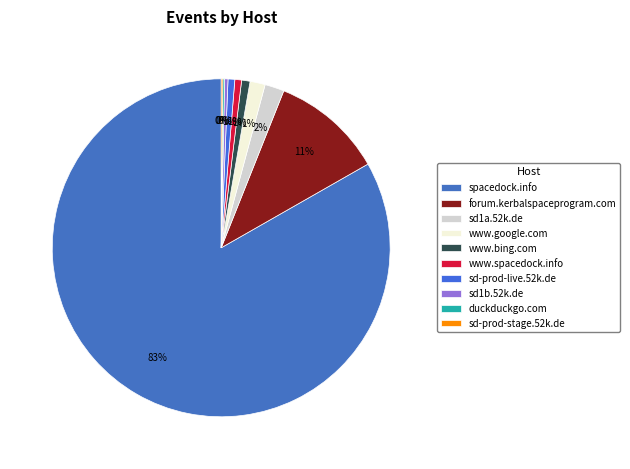

What is the total percentage of sd1b.52k.de and duckduckgo.com?

0.5%